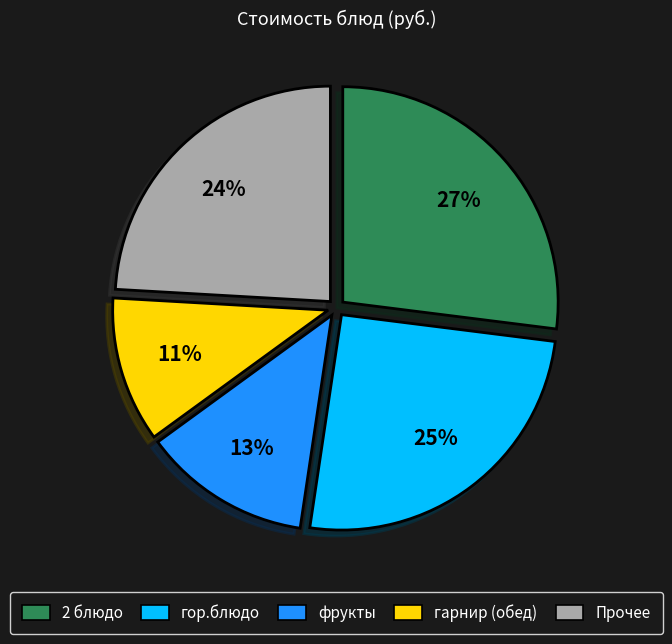

Does any single category account for the majority?

No